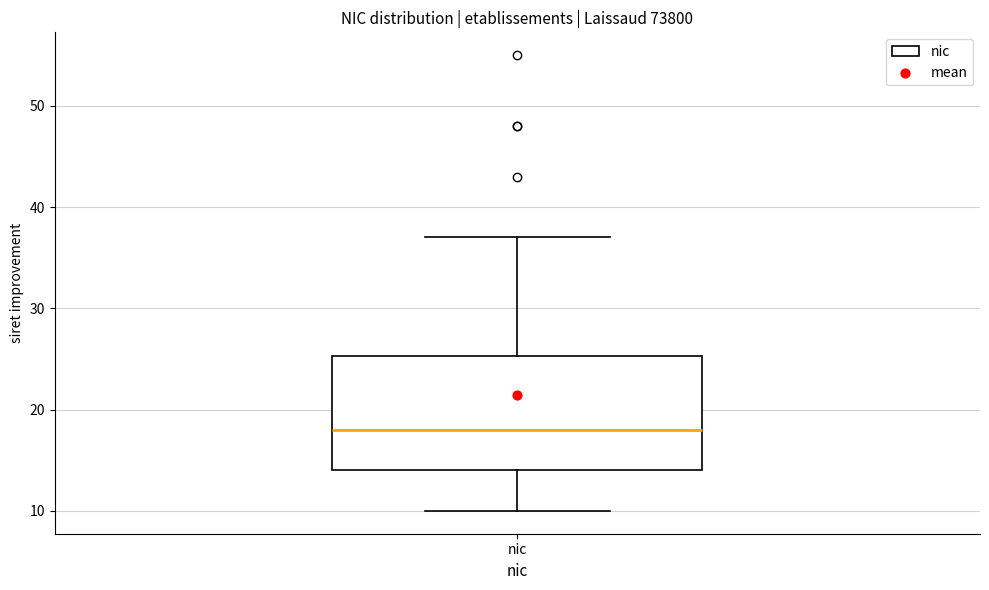

Transcribe this box plot: give where the median line is, the range the box spans, and where the two whiskers end, as read against the y-axis. The values are not printed on the chart, so give them approximately, as read against the axis.

median 18, box 14 to 25, whiskers 10 to 37